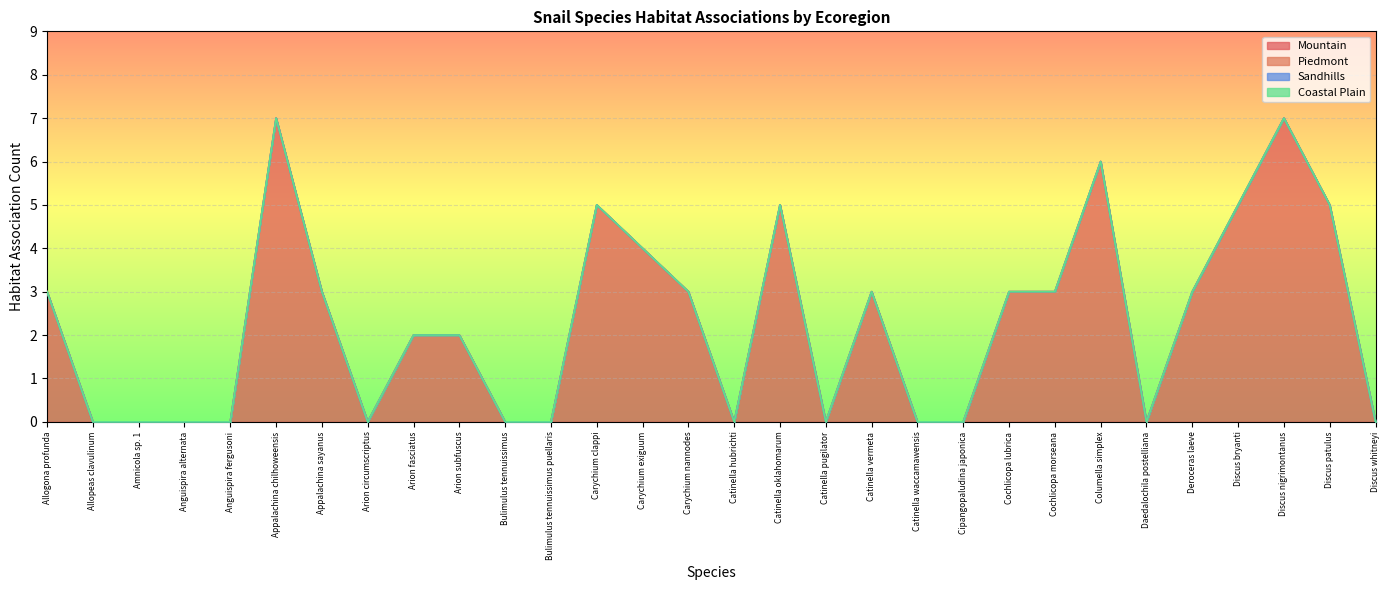

Does the chart display data point markers on the line(s)?

No